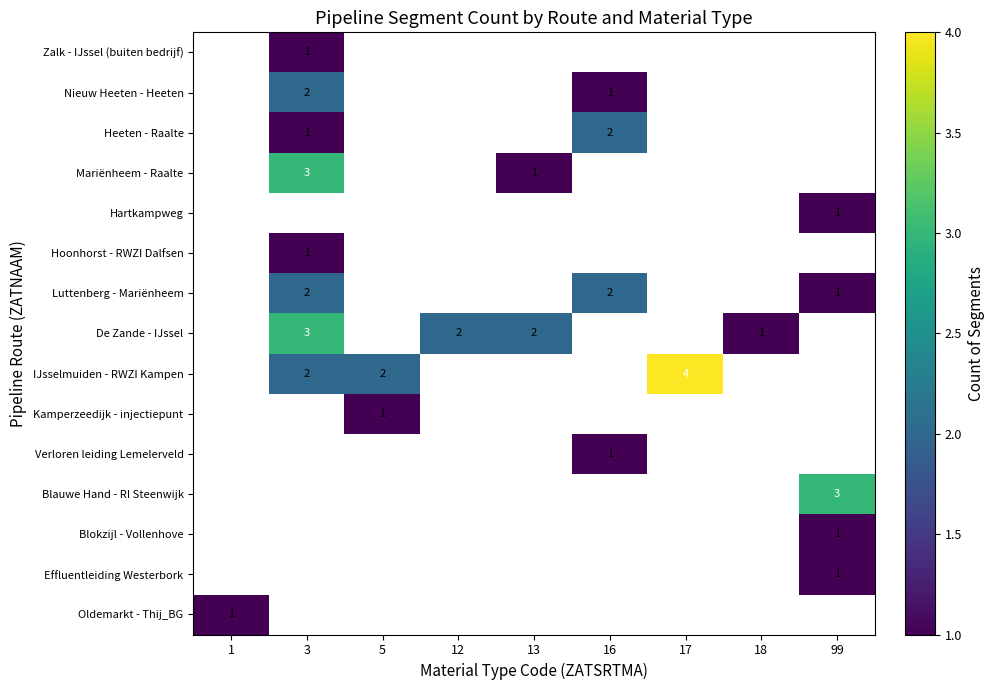

The value of Kamperzeedijk - injectiepunt at 5 is 1. True or false?

True